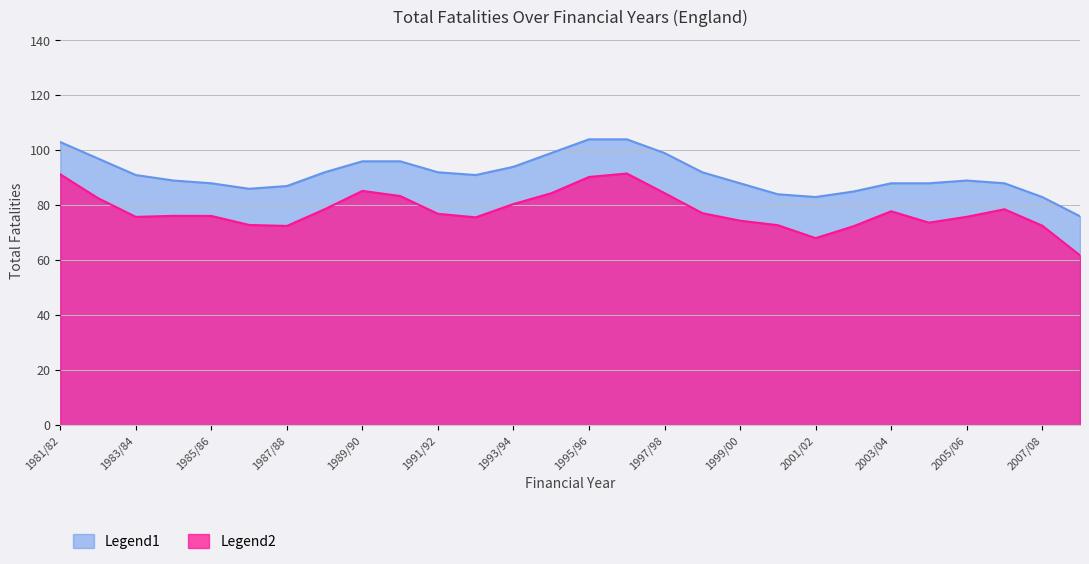

Which series has the widest spread of values?

Legend2